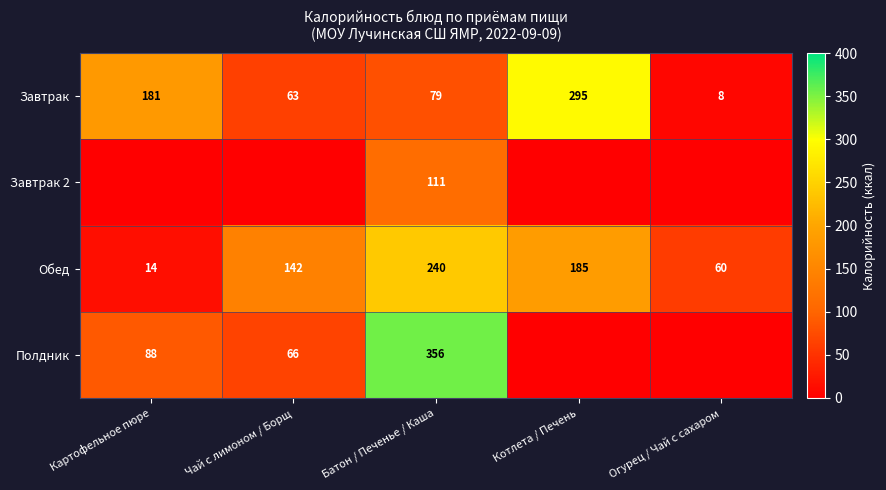

Between Котлета / Печень and Чай с лимоном / Борщ, which is larger?

Котлета / Печень